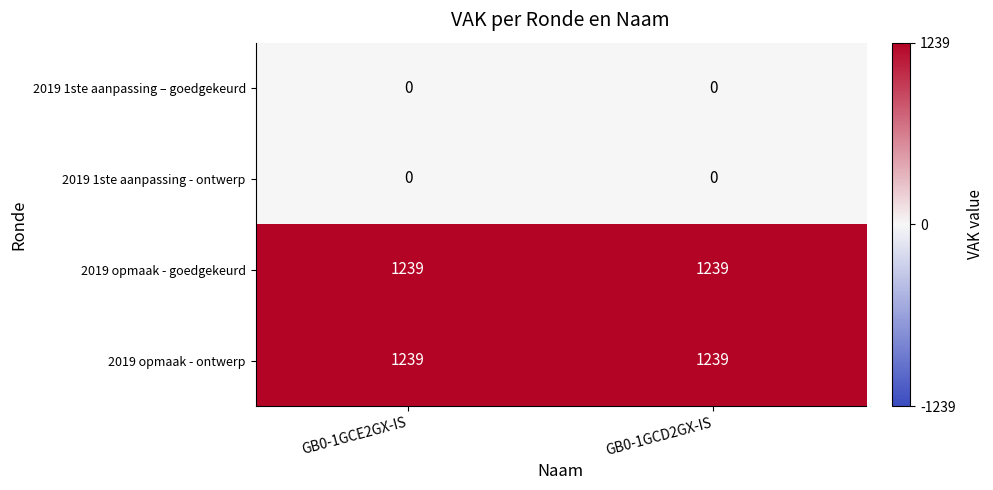

The value of 2019 opmaak - goedgekeurd at GB0-1GCE2GX-IS is 1239. True or false?

True